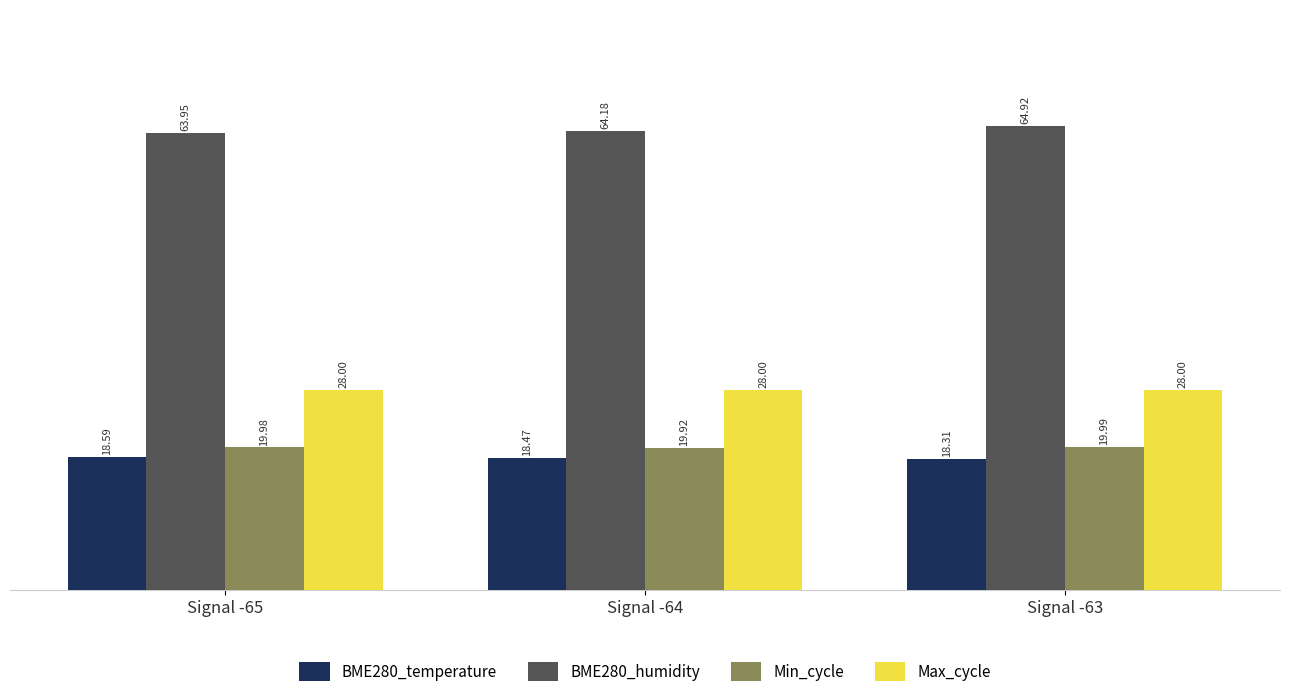

What is the value of the BME280_temperature bar at the 3rd from the left?

18.3